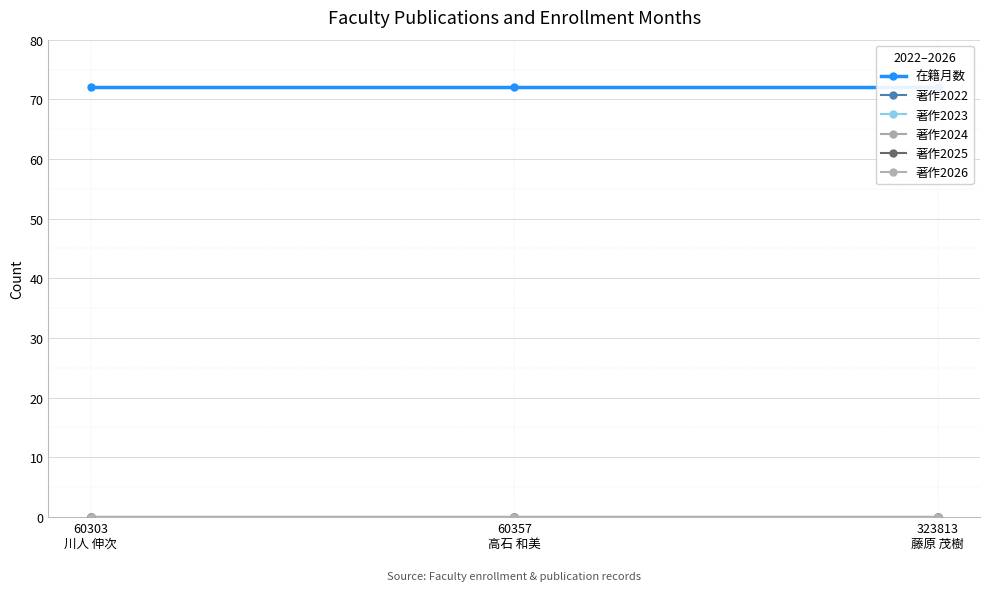

Is it true that 著作2024 equals 0 at 60357
高石 和美?

True